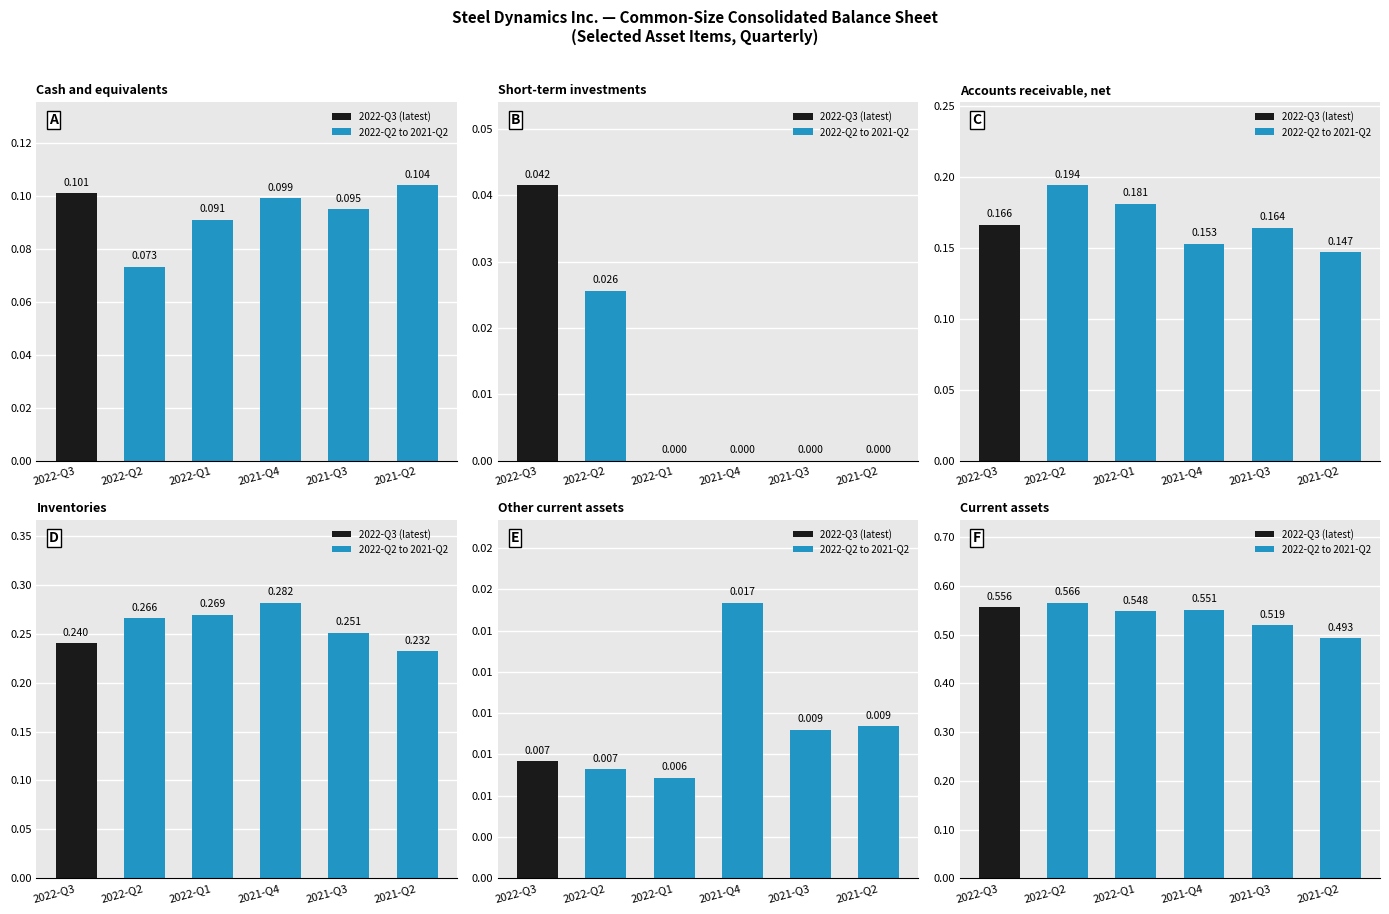

The Cash and equivalents series shows 0.0 at 2021-Q3. True or false?

False